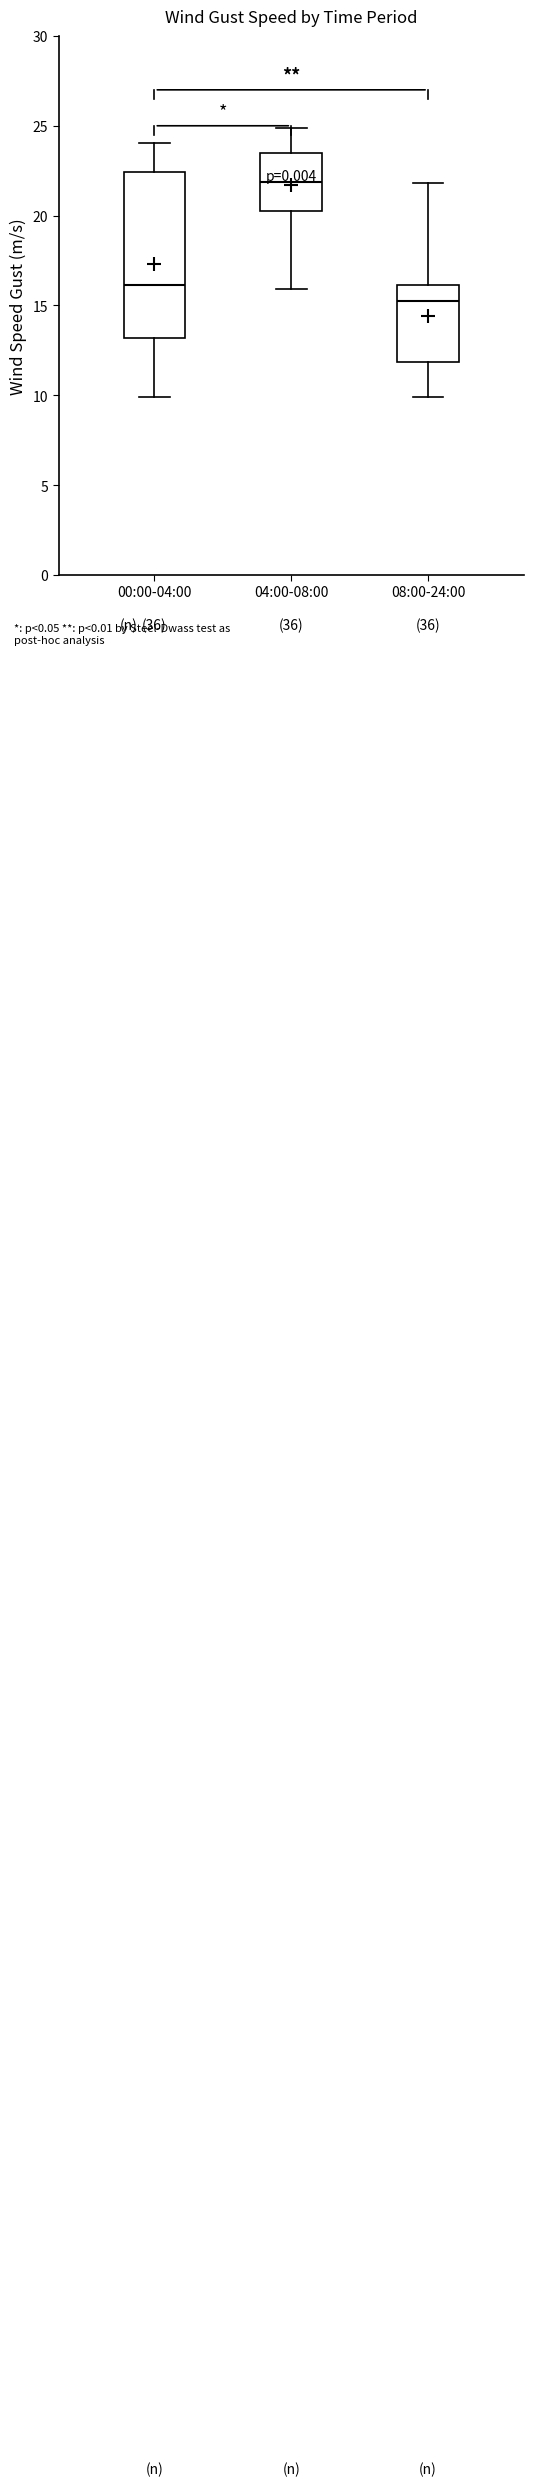

Which box's median line is the lowest?

08:00-24:00